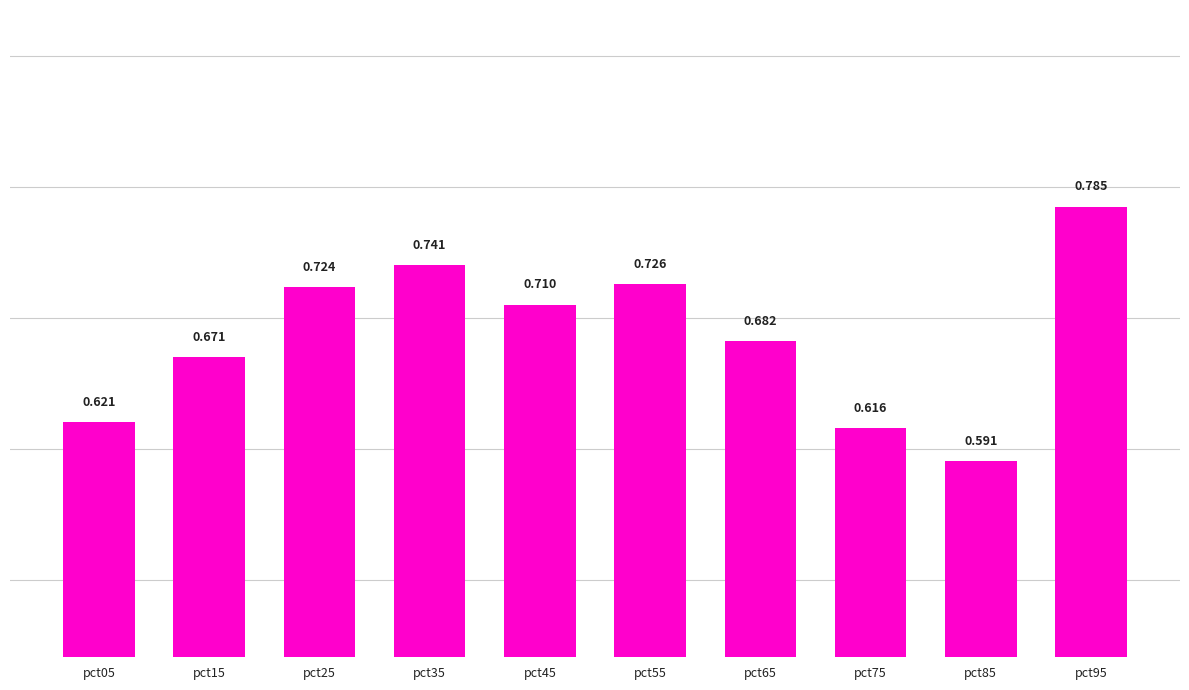

The value at pct75 is 0.6. True or false?

True